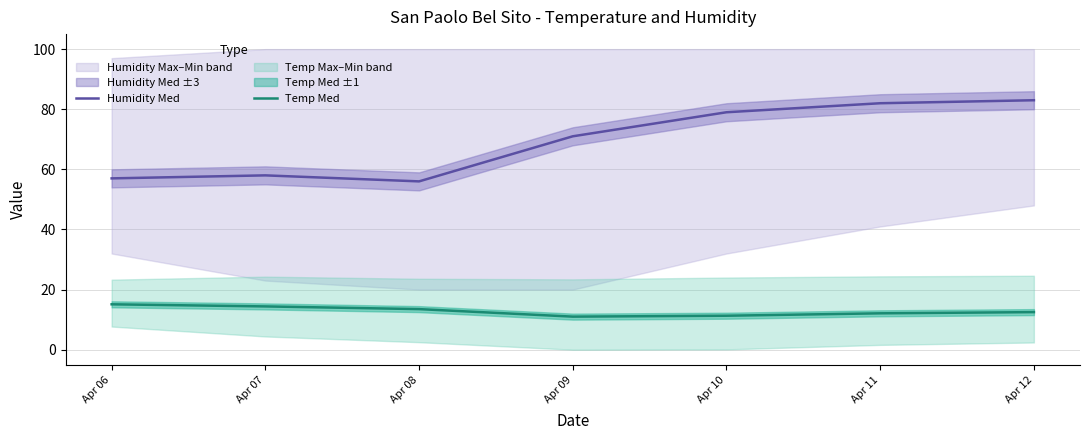

Does the chart display data point markers on the line(s)?

No